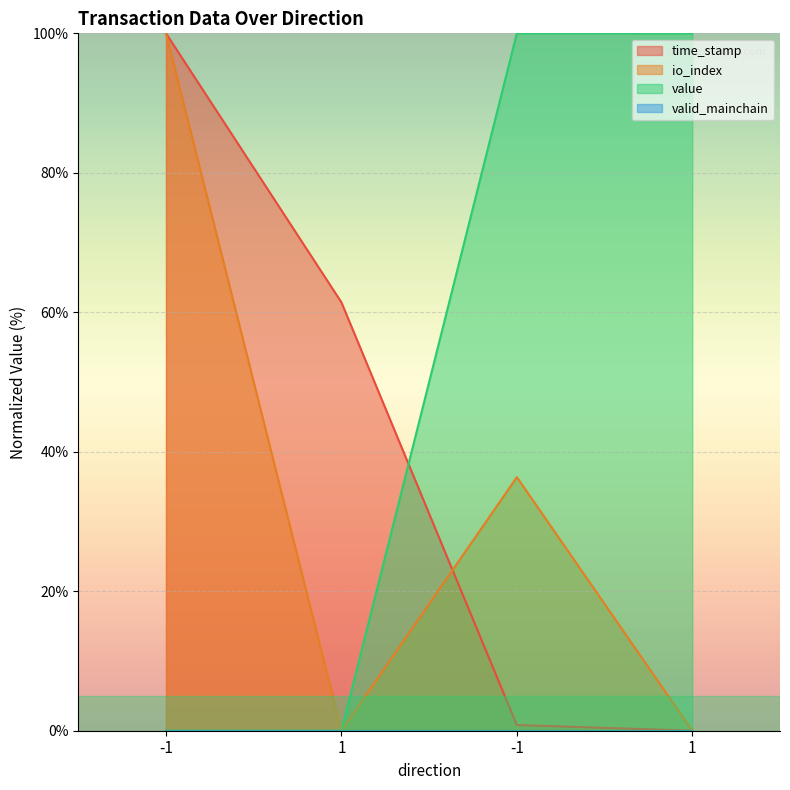

Rank the series at -1 from lowest to highest value.

value, time_stamp, io_index